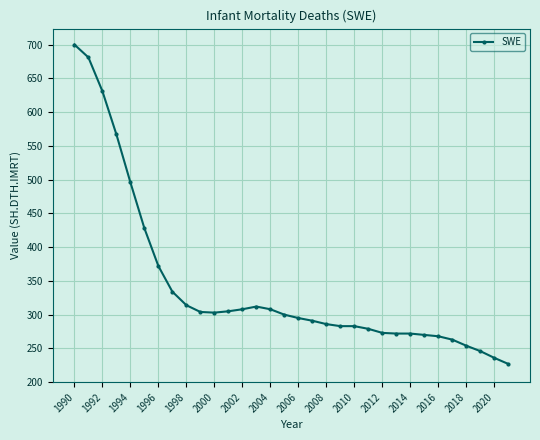

What is the value of the 14th point from the left?

312